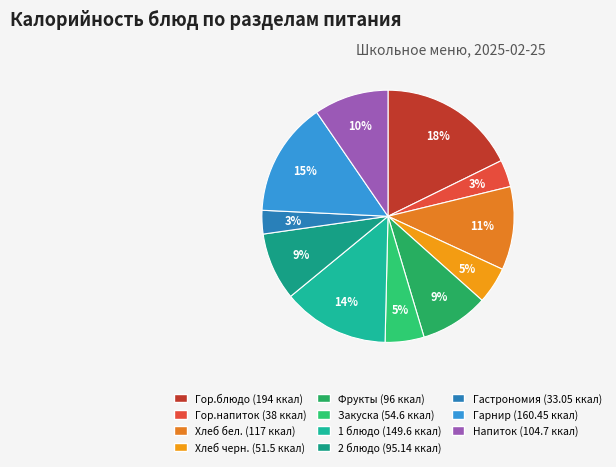

How many slices are in this pie chart?

11